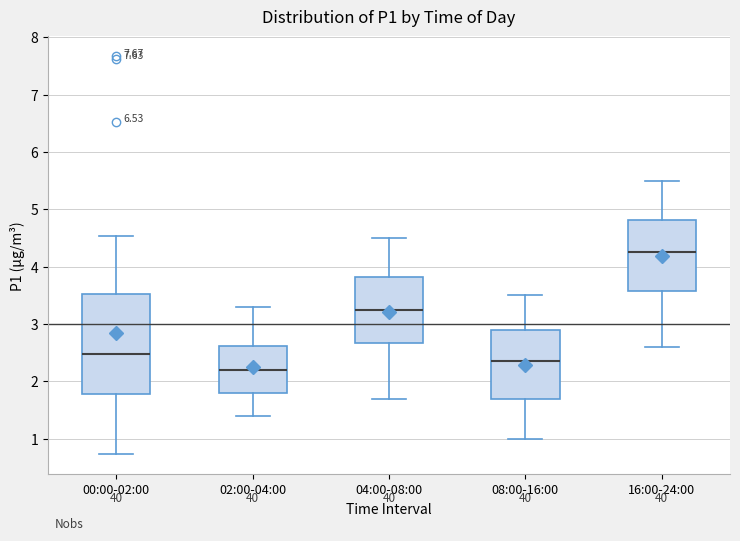

Which box's median line is the lowest?

02:00-04:00